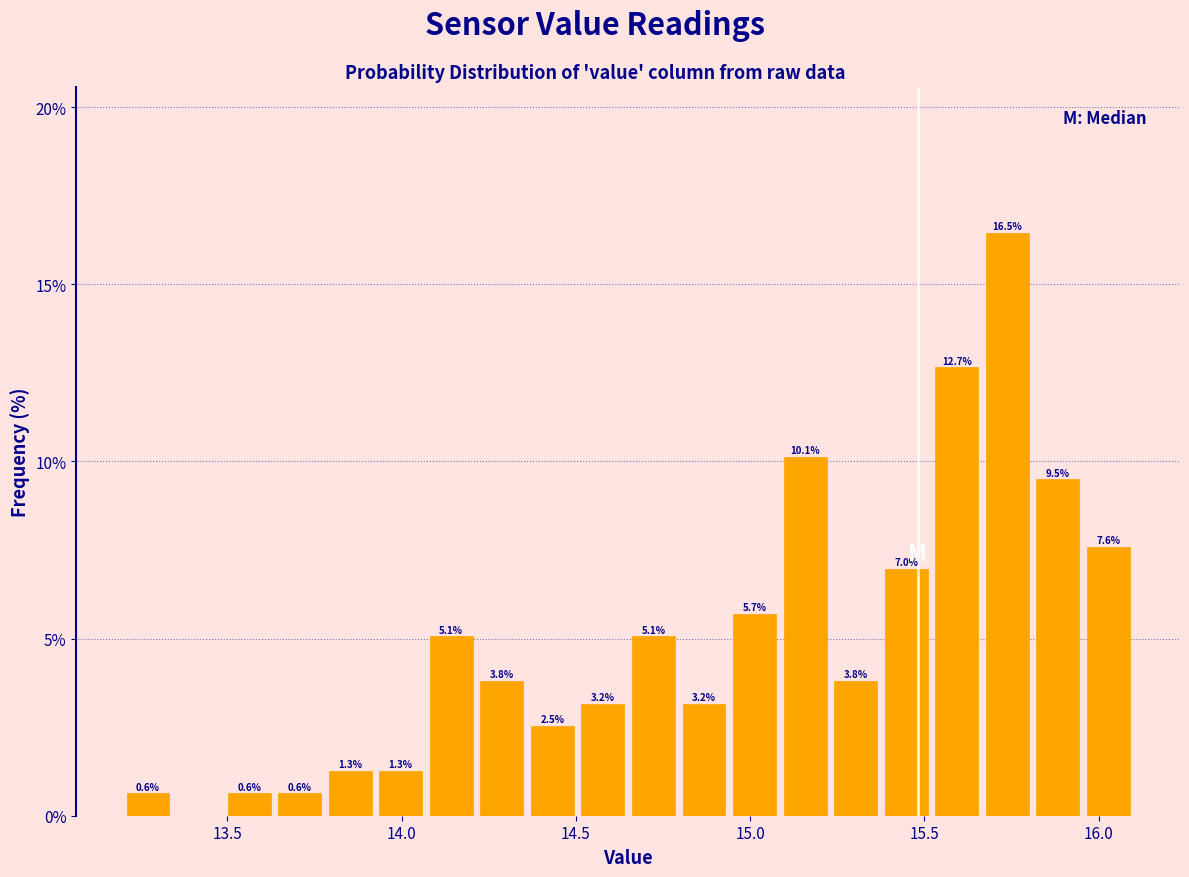

Around what value on the x-axis is the tallest bar? Give the approximate position of its centre, as read against the axis.

15.75